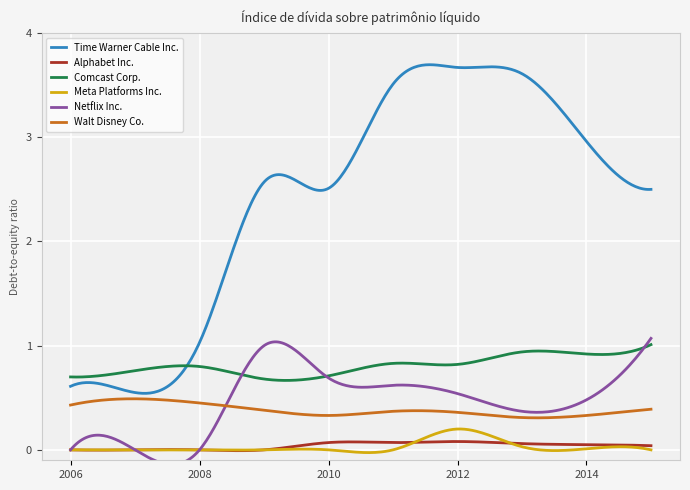

How many lines are shown in the chart?

6